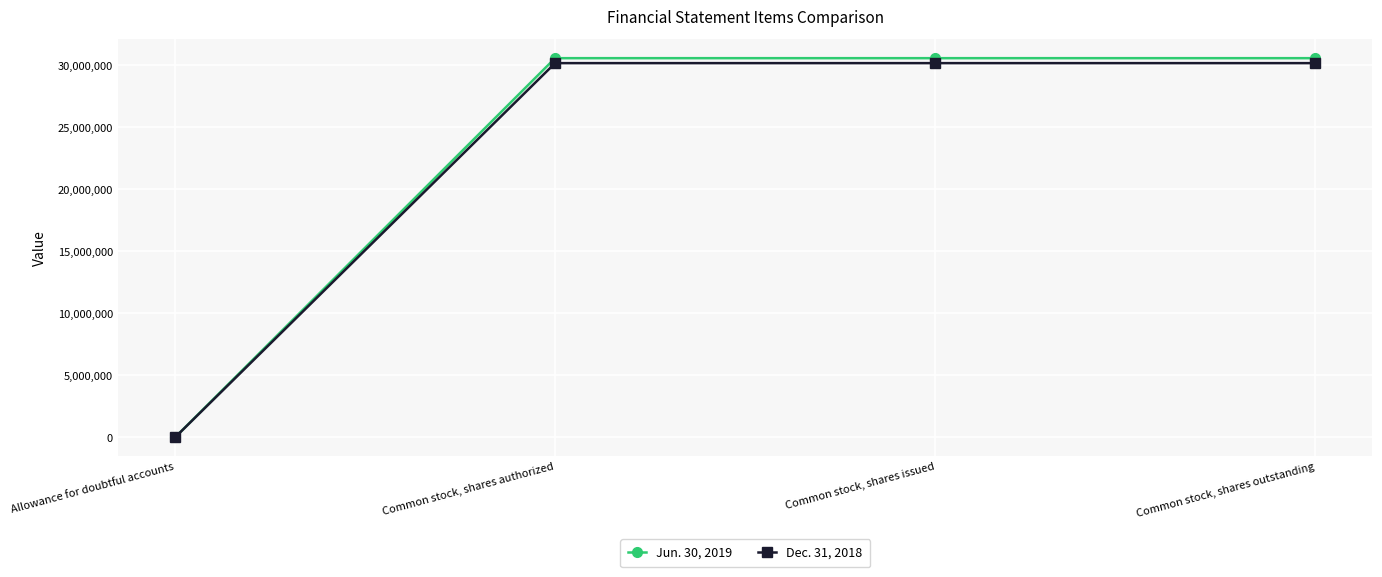

What is the label of the 2nd point from the right?

Common stock, shares issued